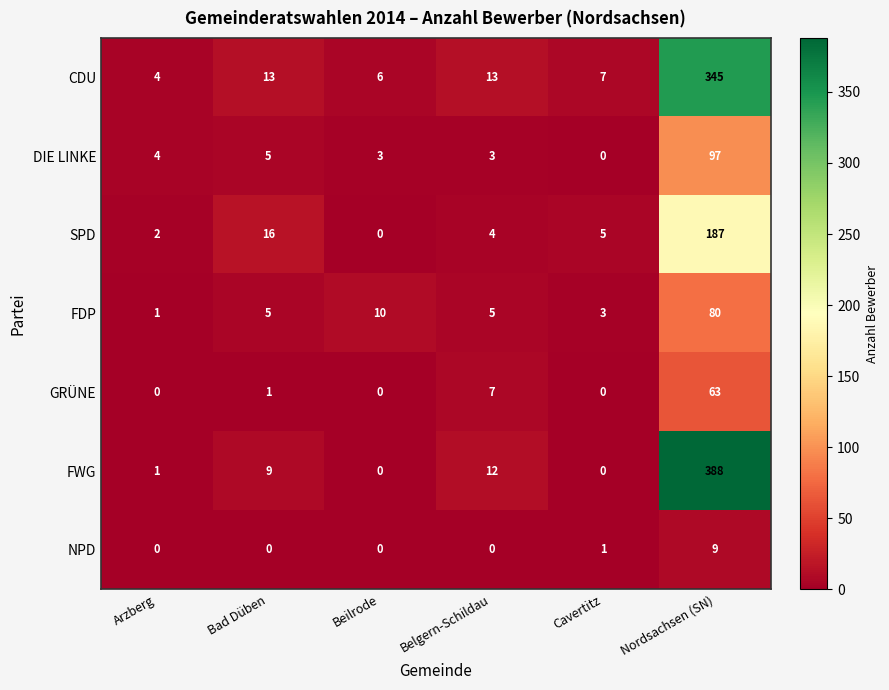

What is the greatest value displayed?

388